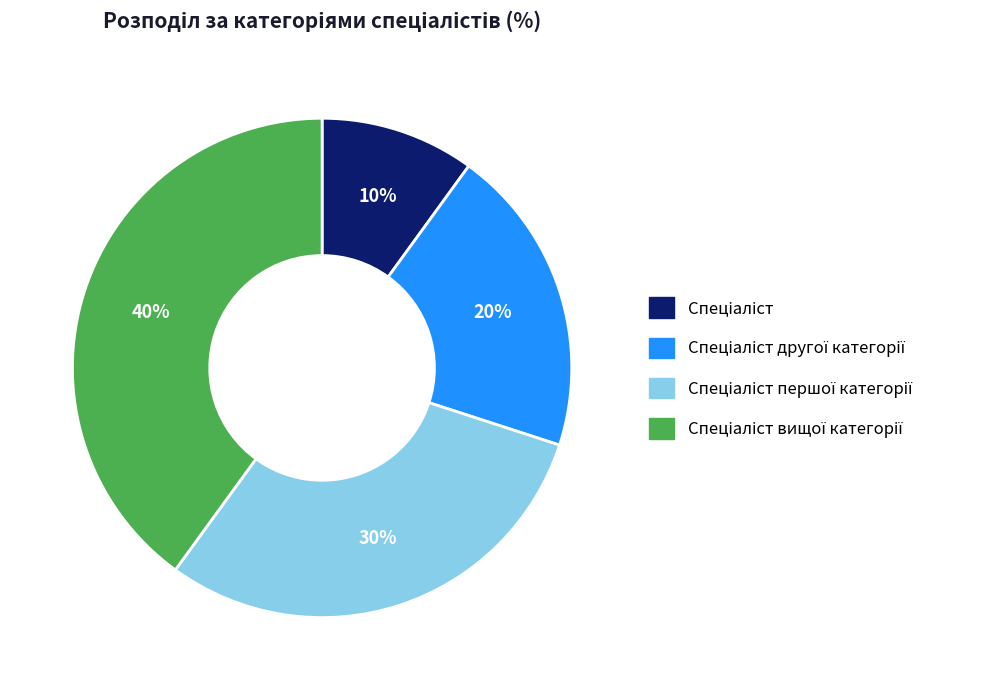

Is there a majority slice in this chart?

No